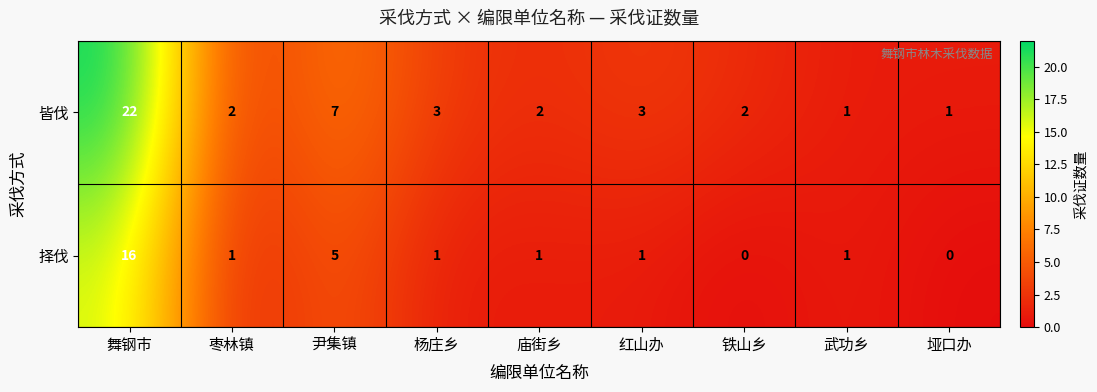

Reading left to right, list all the values displayed in this chart.

皆伐: 舞钢市=22	枣林镇=2	尹集镇=7	杨庄乡=3	庙街乡=2	红山办=3	铁山乡=2	武功乡=1	垭口办=1
择伐: 舞钢市=16	枣林镇=1	尹集镇=5	杨庄乡=1	庙街乡=1	红山办=1	铁山乡=0	武功乡=1	垭口办=0